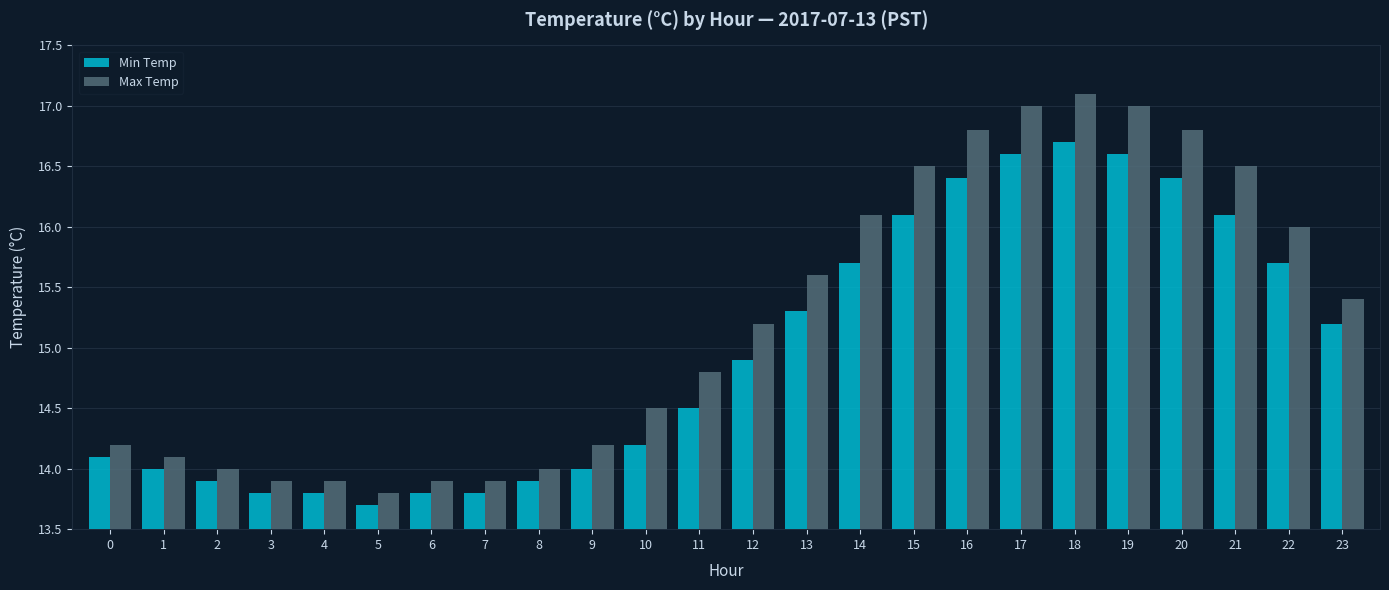

What are all the series names shown in the legend?

Min Temp, Max Temp